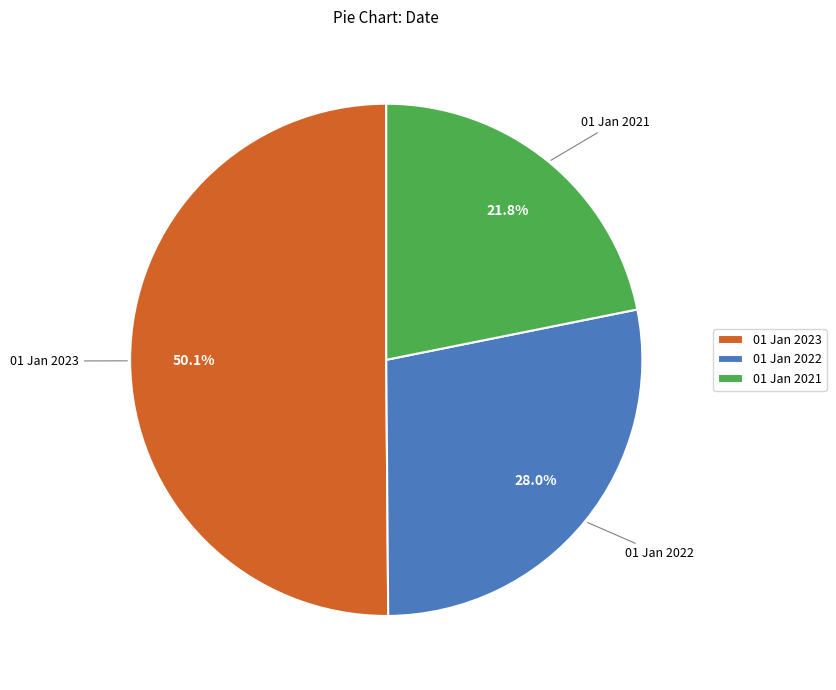

Which category accounts for the majority?

01 Jan 2023